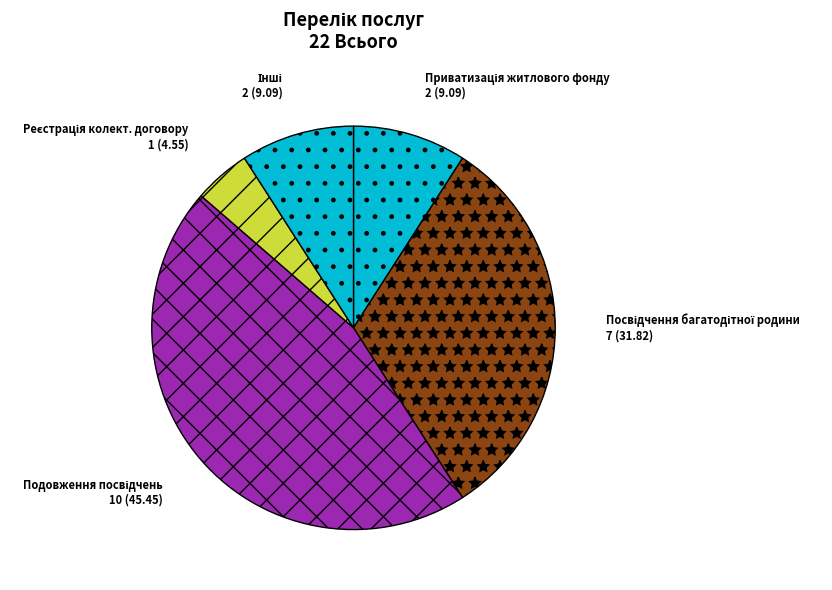

Is there a majority slice in this chart?

No